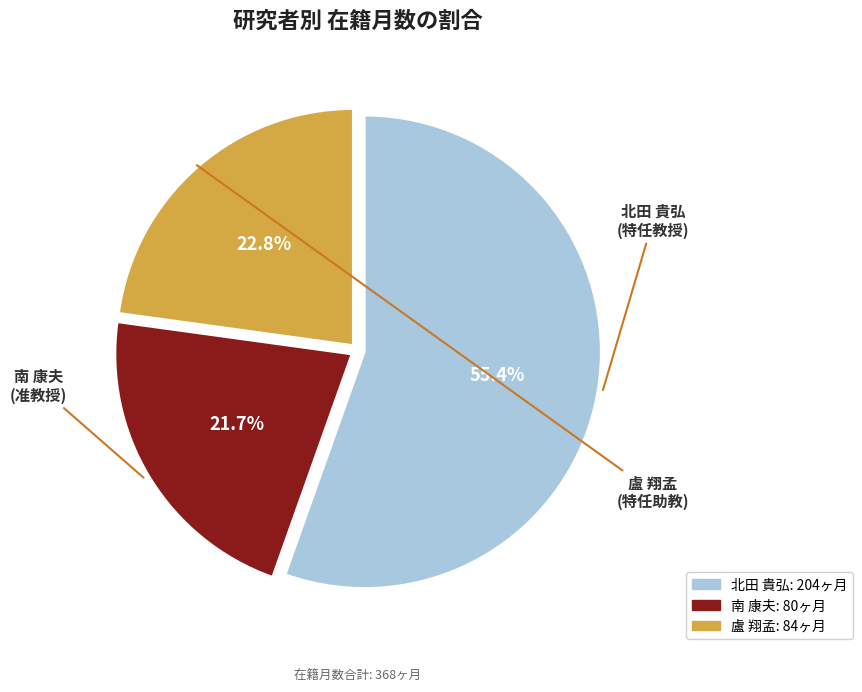

Which category has the biggest portion of the pie?

北田 貴弘